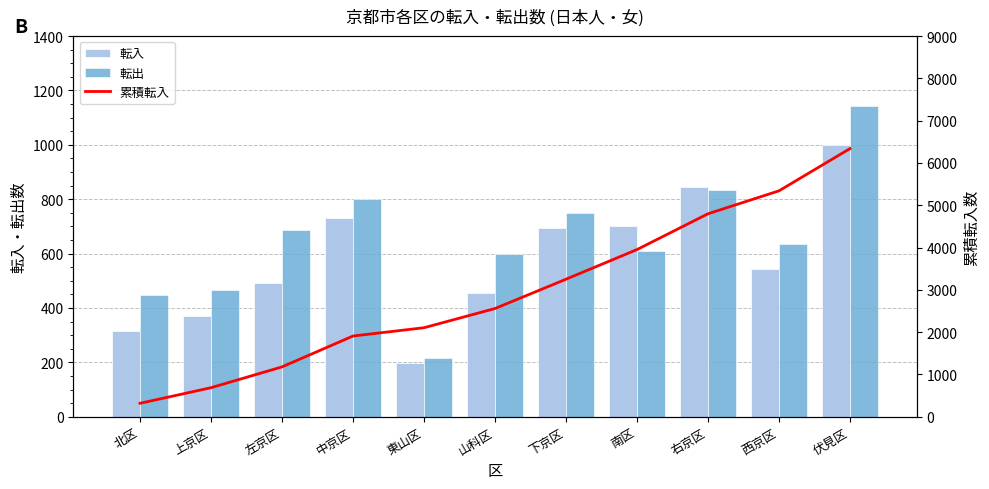

What is the label of the 2nd bar from the right?

西京区